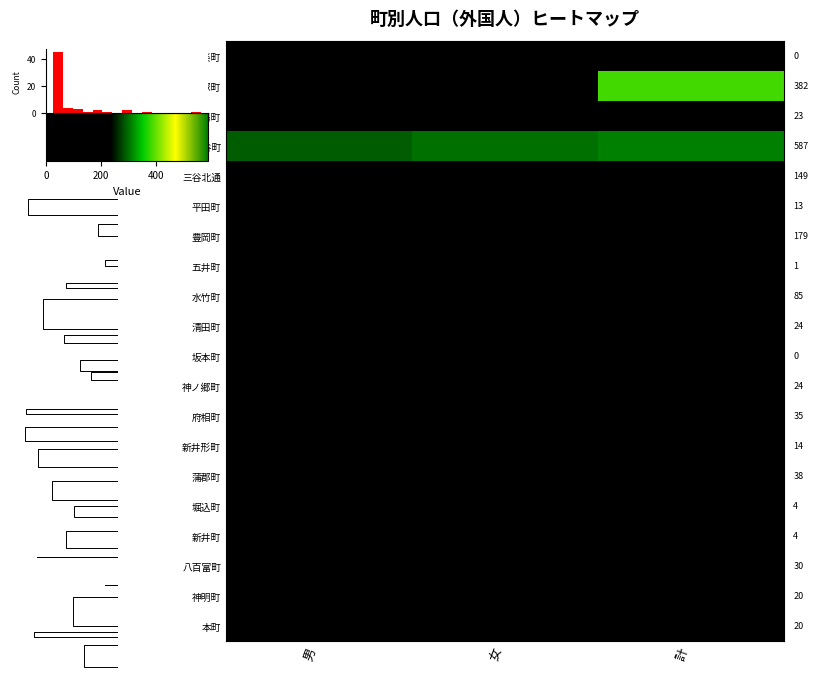

Is it true that 五井町 equals 2 at 計?

False